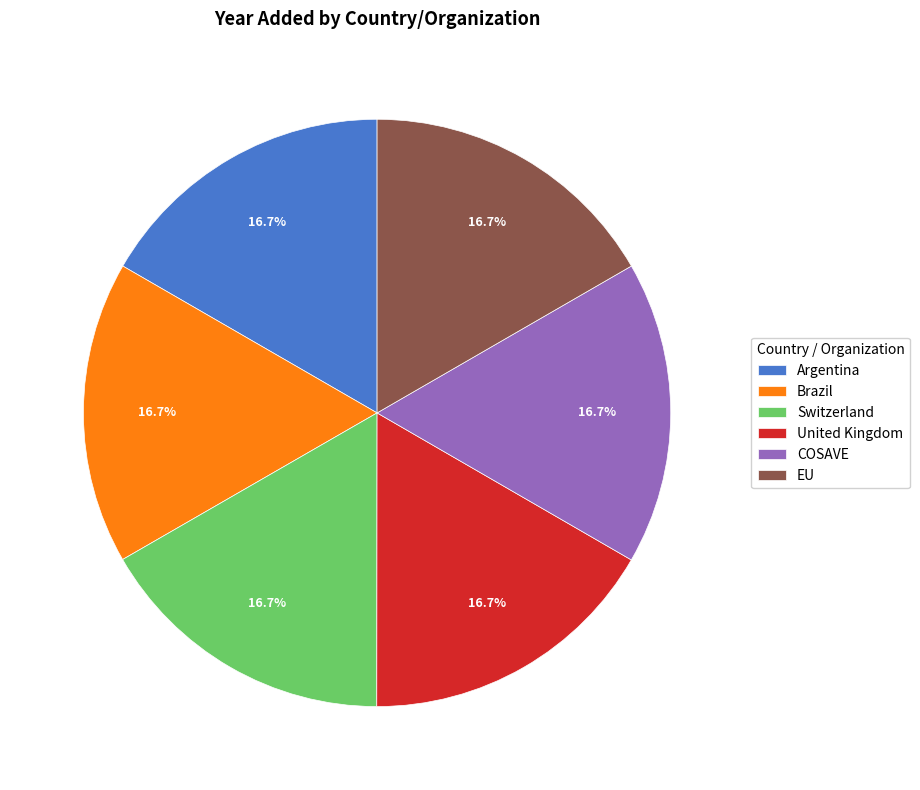

To the nearest percent, what portion does COSAVE represent?

17%